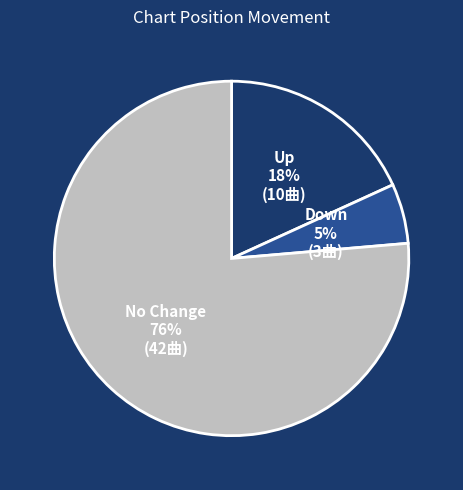

How many segments does this pie chart have?

3